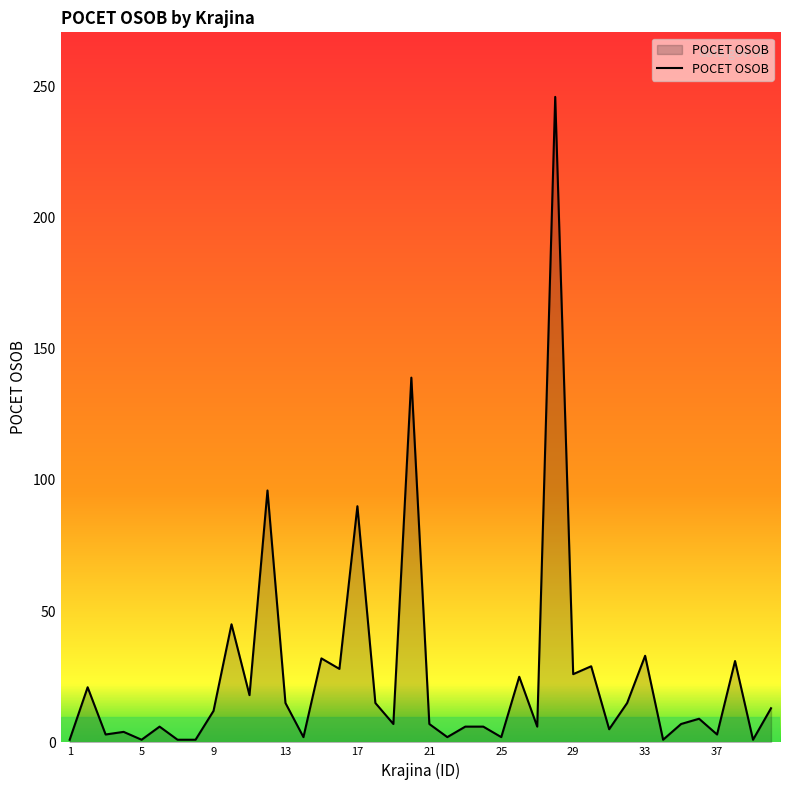

What is the sum of all values?

1010